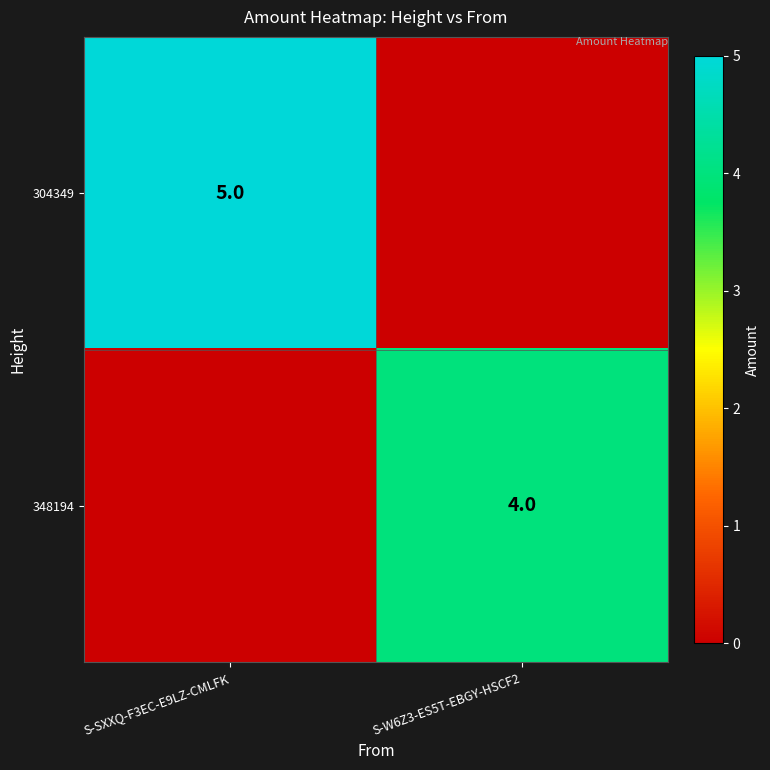

The value of 304349 at S-SXXQ-F3EC-E9LZ-CMLFK is 5. True or false?

True